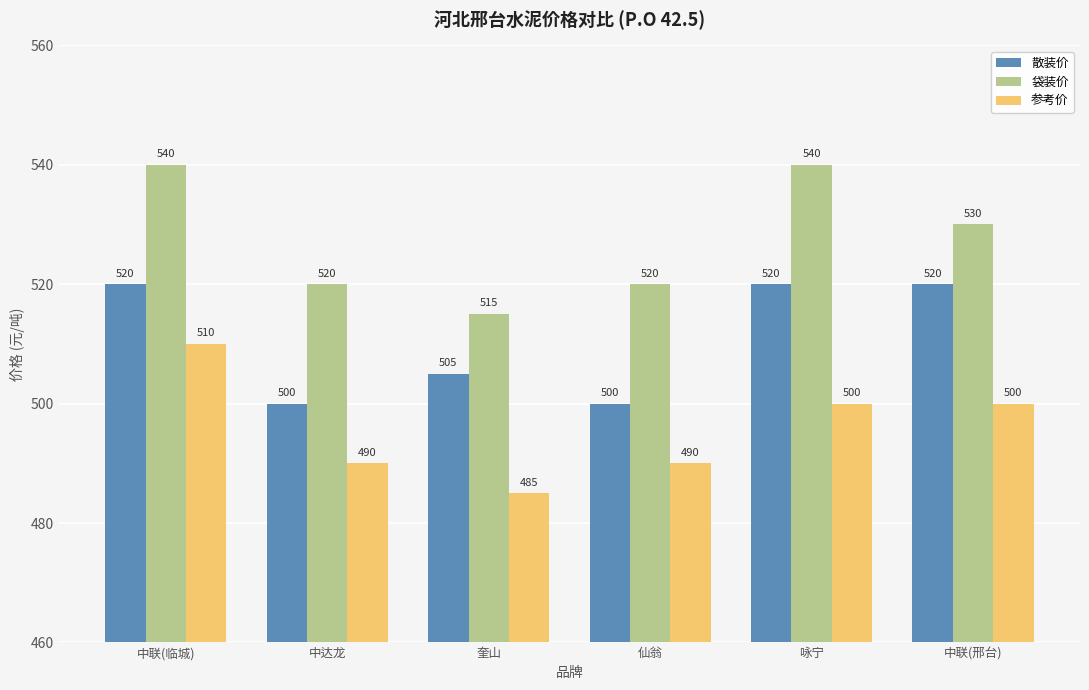

The 散装价 series shows 505 at 奎山. True or false?

True